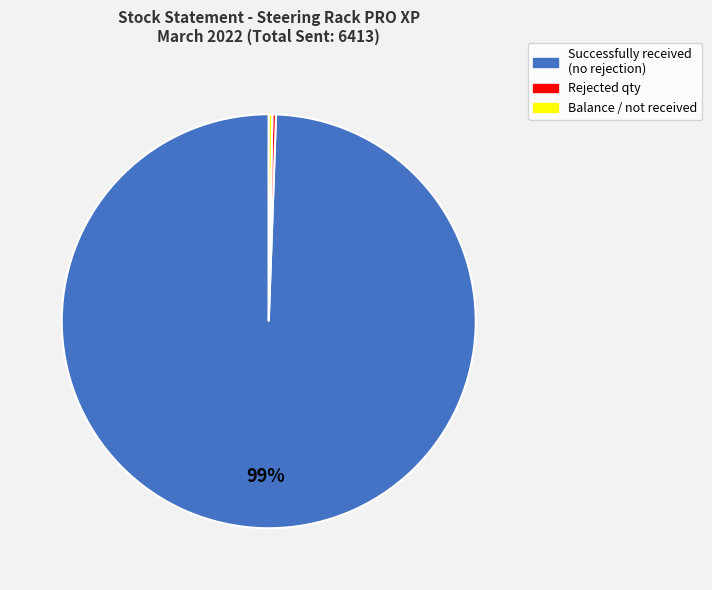

Is there any slice that represents more than half of the pie?

Yes